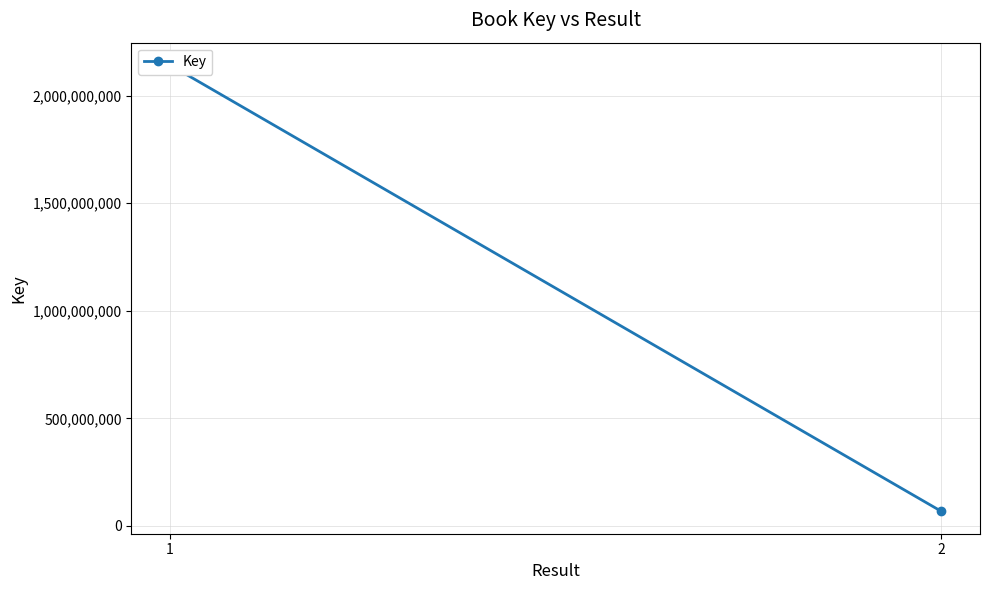

List the labels in order of value, smallest first.

2, 1